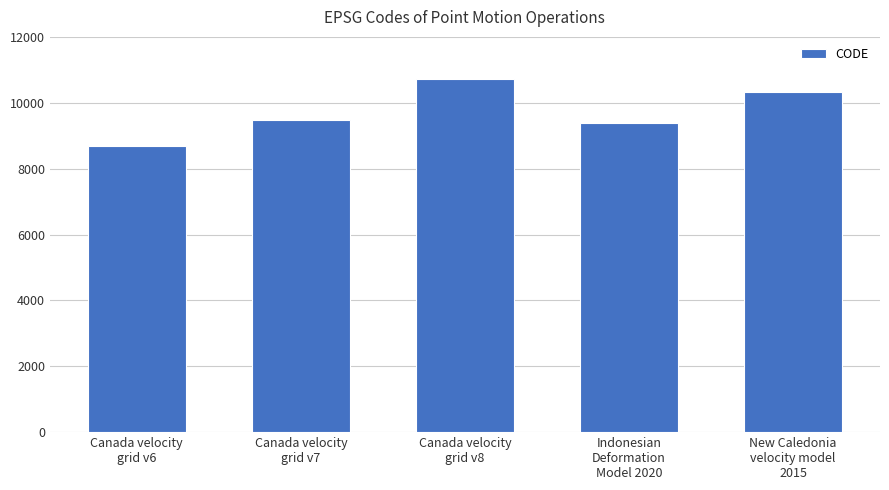

What is the value of the 3rd bar from the left?

10707